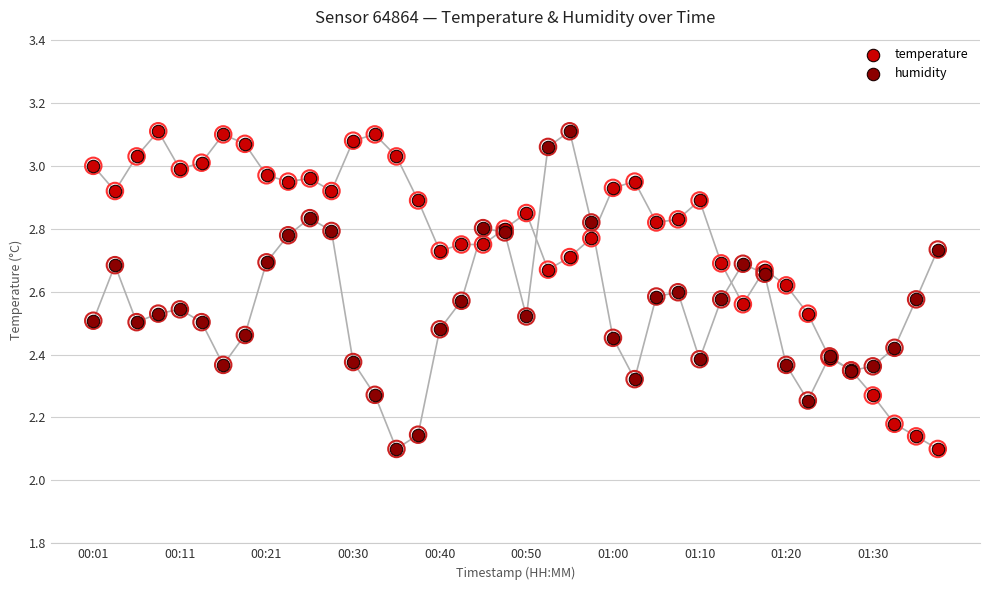

Which series reaches the minimum Y coordinate?

temperature